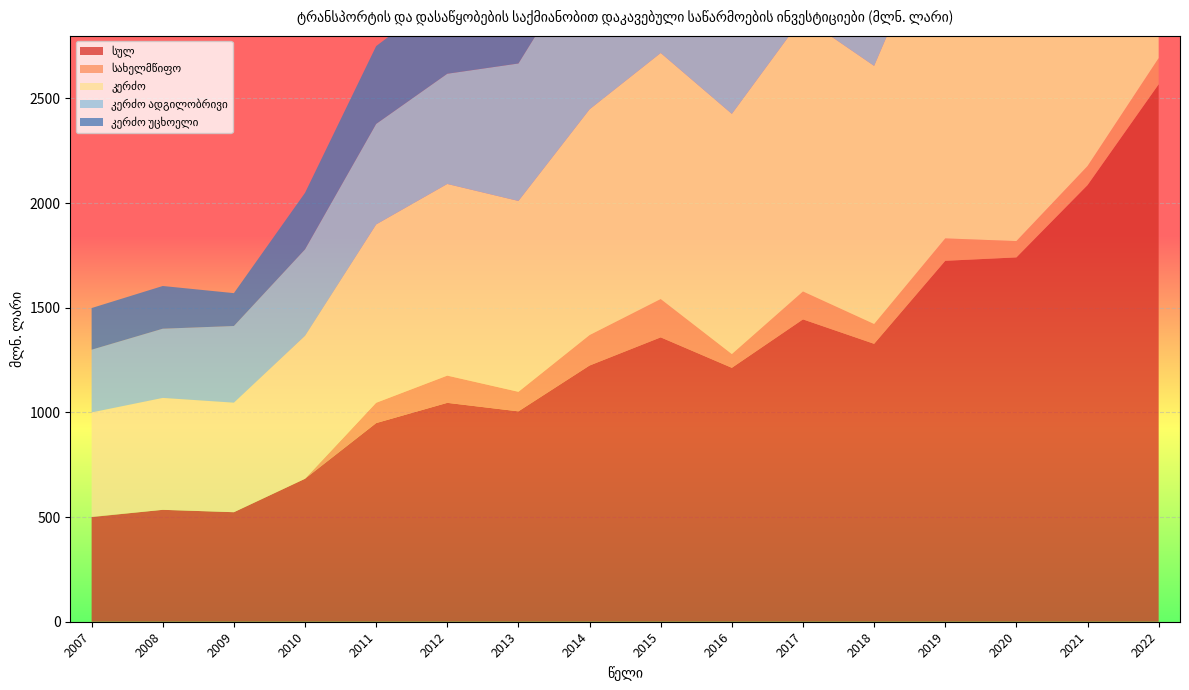

Reading left to right, transcribe all the data shown in this chart.

სულ: 2007=500.0	2008=534.7	2009=523.3	2010=683.1	2011=949.1	2012=1045.8	2013=1005.2	2014=1224.1	2015=1358.7	2016=1213.2	2017=1444.6	2018=1327.9	2019=1724.5	2020=1740.7	2021=2086.1	2022=2567.8
სახელმწიფო: 2007=1.3	2008=0.0	2009=0.0	2010=0.0	2011=97.1	2012=130.1	2013=93.4	2014=145.6	2015=183.2	2016=65.8	2017=133.5	2018=94.9	2019=107.2	2020=78.1	2021=91.0	2022=125.4
კერძო: 2007=498.7	2008=534.7	2009=523.3	2010=683.1	2011=852.0	2012=915.7	2013=911.8	2014=1078.5	2015=1175.5	2016=1147.4	2017=1311.0	2018=1233.0	2019=1617.3	2020=1662.7	2021=1995.1	2022=2442.4
კერძო ადგილობრივი: 2007=299.7	2008=330.7	2009=366.3	2010=413.0	2011=480.2	2012=526.6	2013=656.8	2014=768.0	2015=850.8	2016=849.5	2017=986.0	2018=916.3	2019=1051.6	2020=1099.9	2021=1453.3	2022=1643.2
კერძო უცხოელი: 2007=199.1	2008=204.0	2009=157.0	2010=270.1	2011=371.8	2012=389.1	2013=255.0	2014=310.5	2015=324.7	2016=297.9	2017=325.0	2018=316.7	2019=565.7	2020=562.7	2021=541.8	2022=799.2